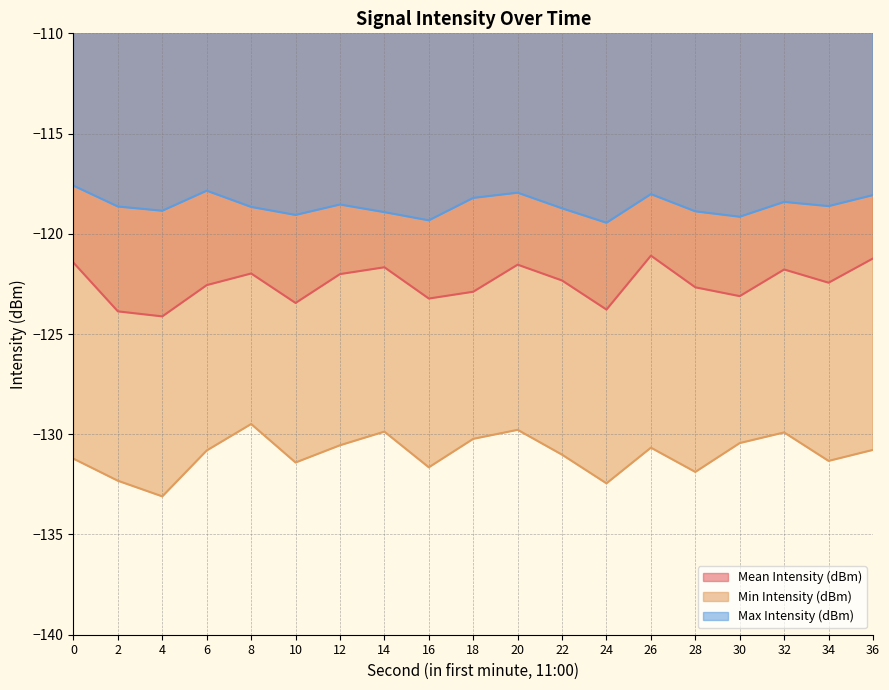

True or false: Max Intensity (dBm) and Mean Intensity (dBm) cross at least once.

False